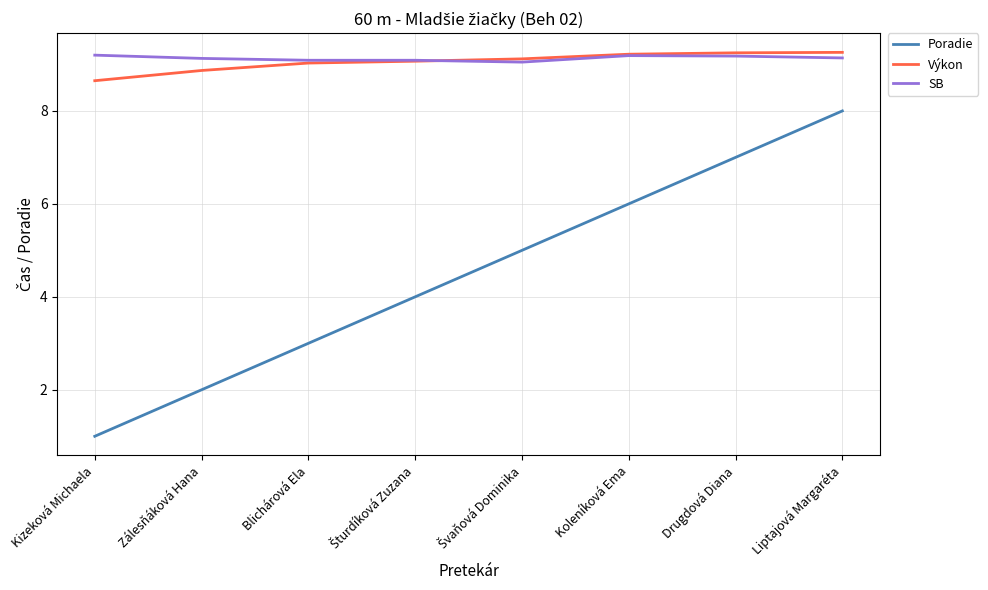

Rank the series at Kizeková Michaela from lowest to highest value.

Poradie, Výkon, SB